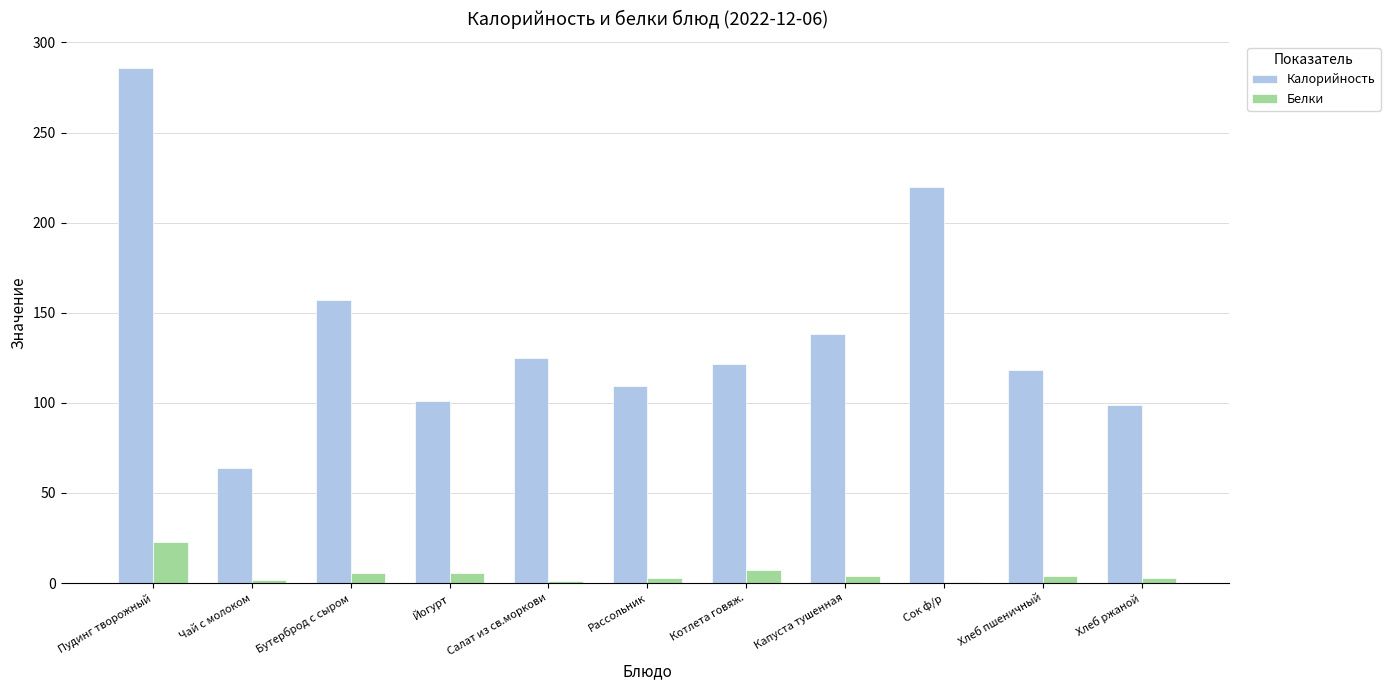

What is the maximum value for Белки?

22.6